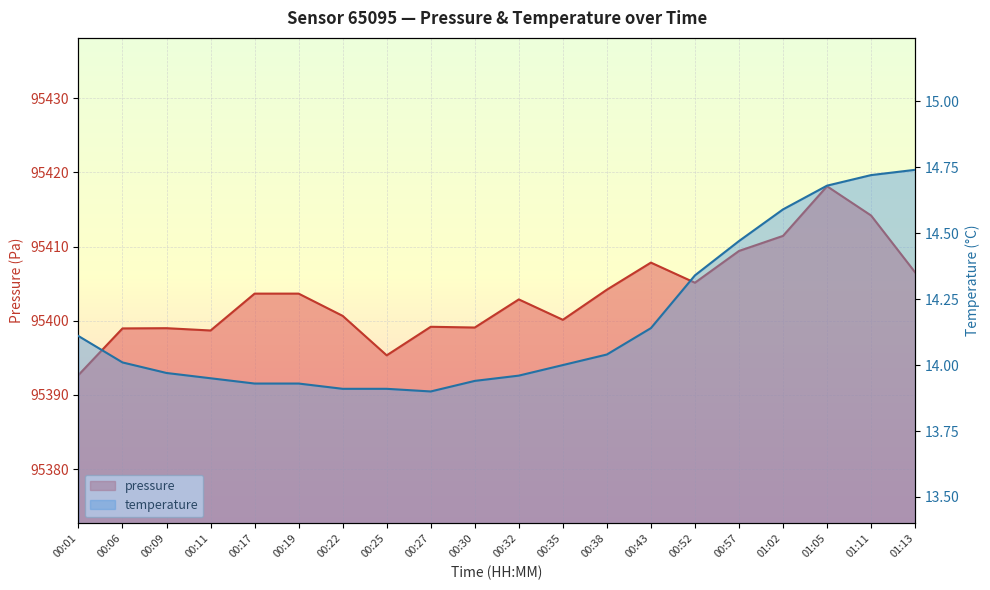

What is the average value of the temperature series?

14.2